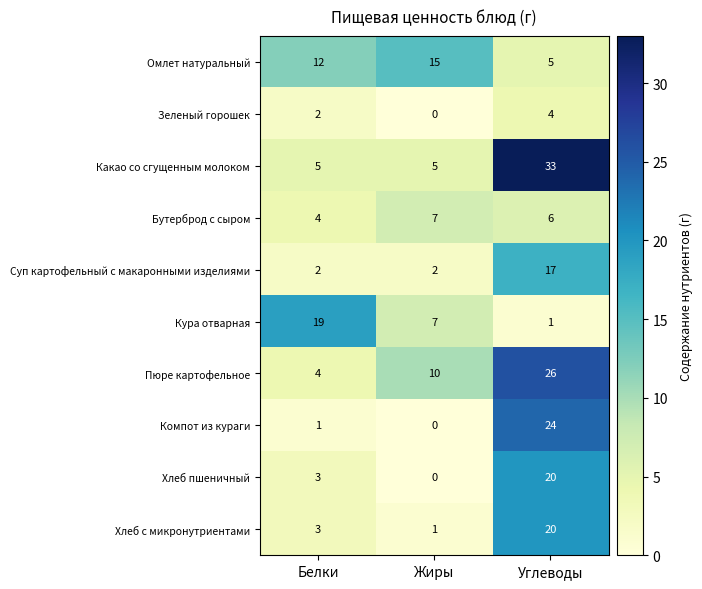

The Омлет натуральный series shows 1 at Углеводы. True or false?

False